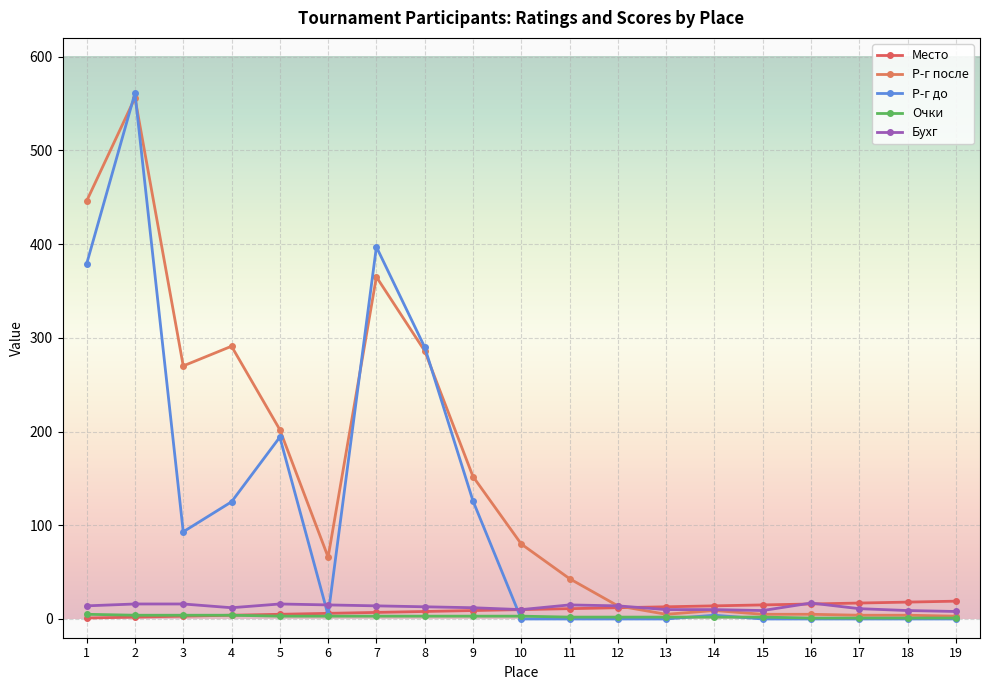

What is the spread (max minus min) of values at 8?

287